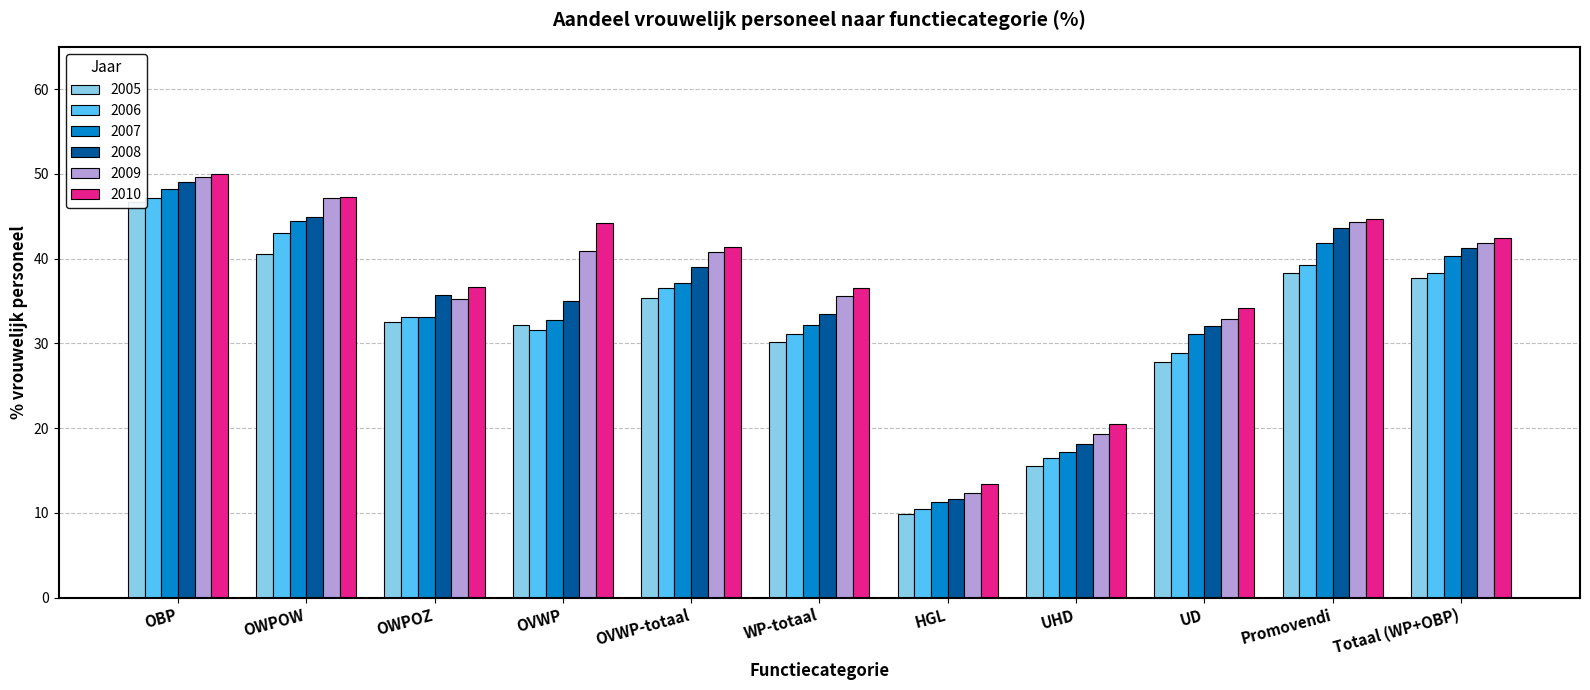

Which series has the largest total across all categories?

2010